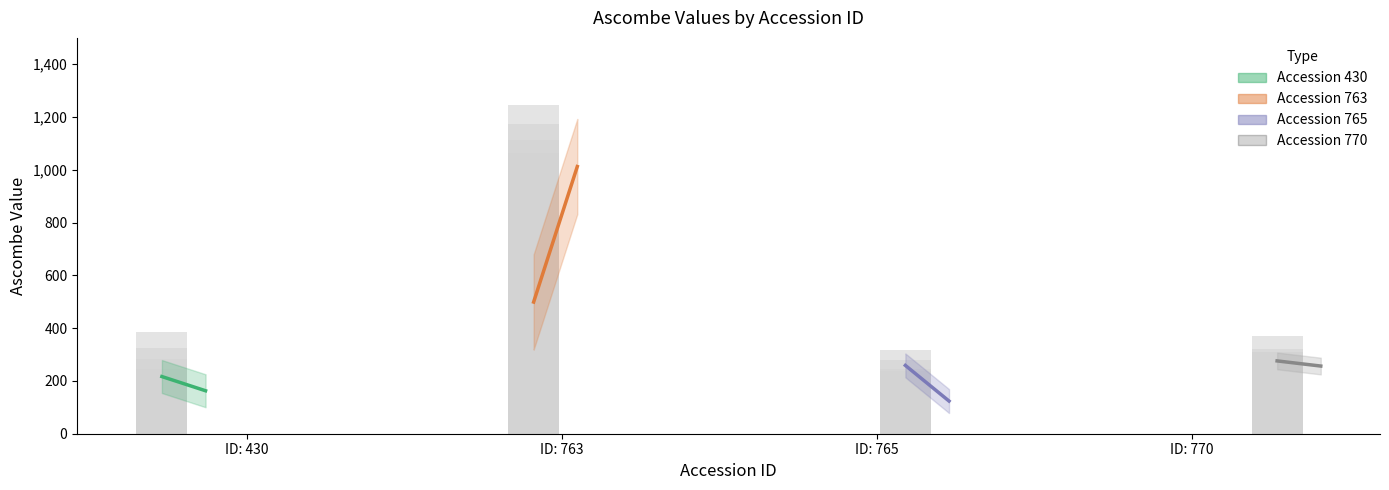

The value of 763 at 10 is 426.0. True or false?

True